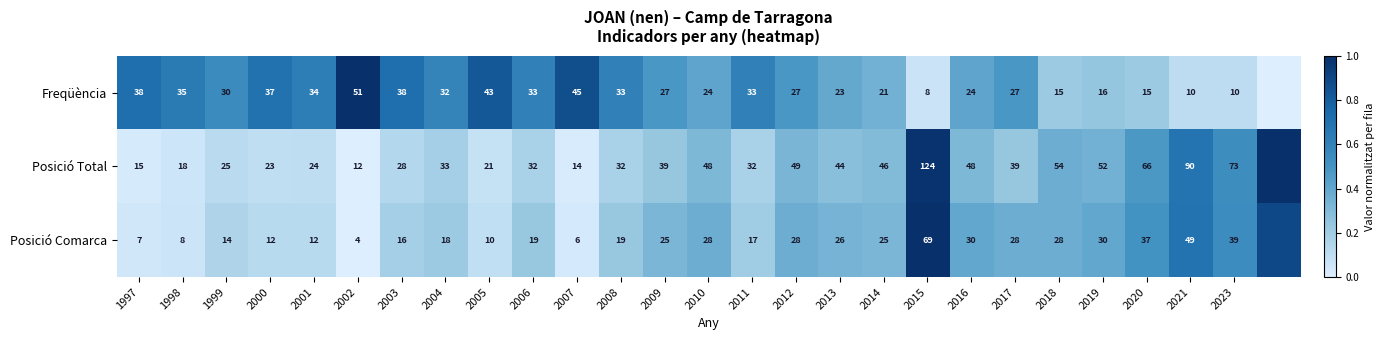

Rank the series at 2021 from lowest to highest value.

Freqüència, Posició Comarca, Posició Total